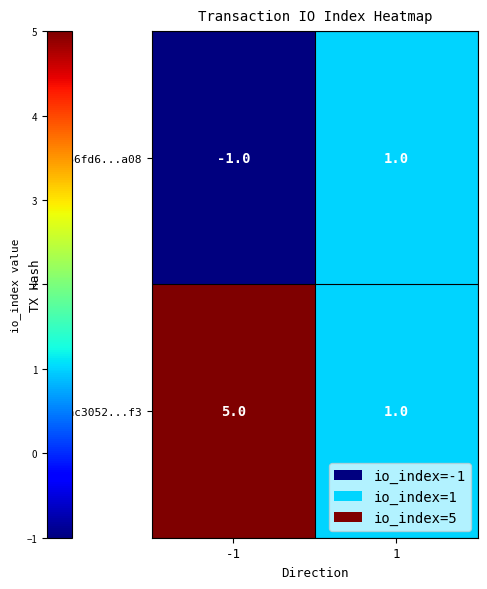

What is the difference between the maximum and minimum values in the cfac3052...f3 series?

4